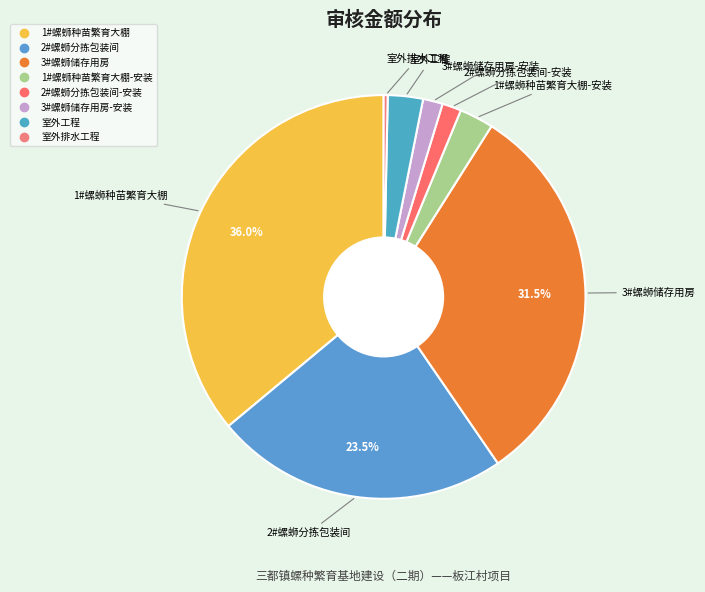

Does any single category account for the majority?

No